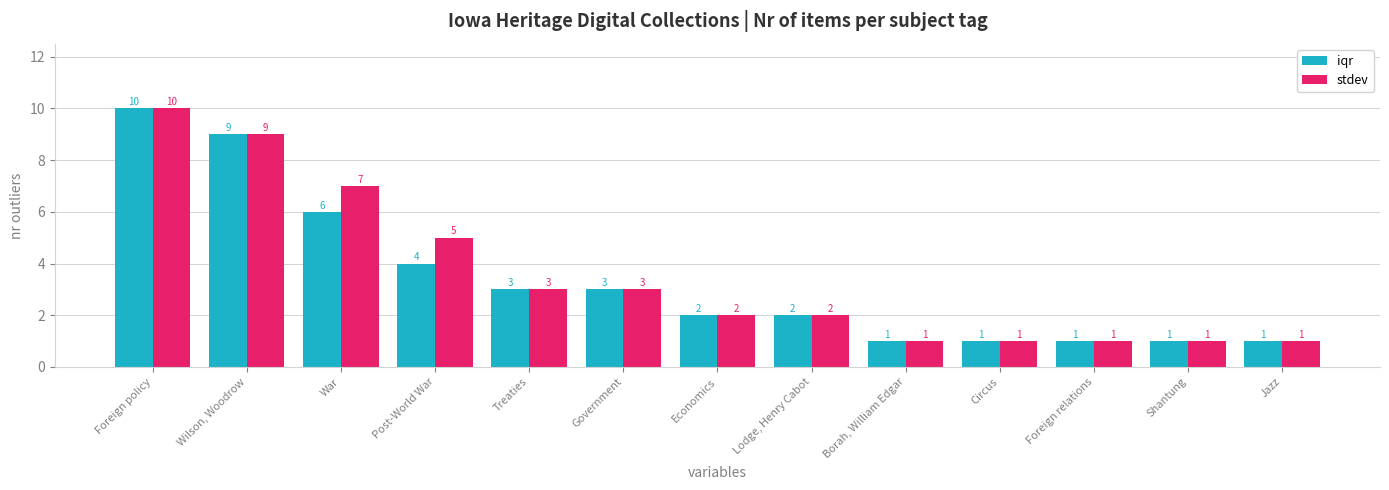

What position from the right is Foreign relations?

3